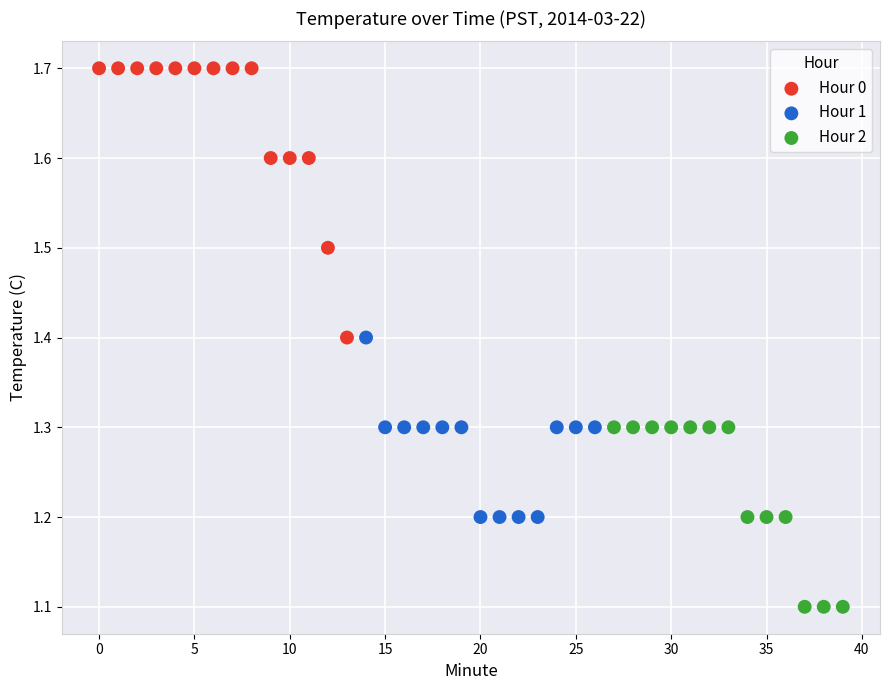

Which series contains the highest Y value?

Hour 0